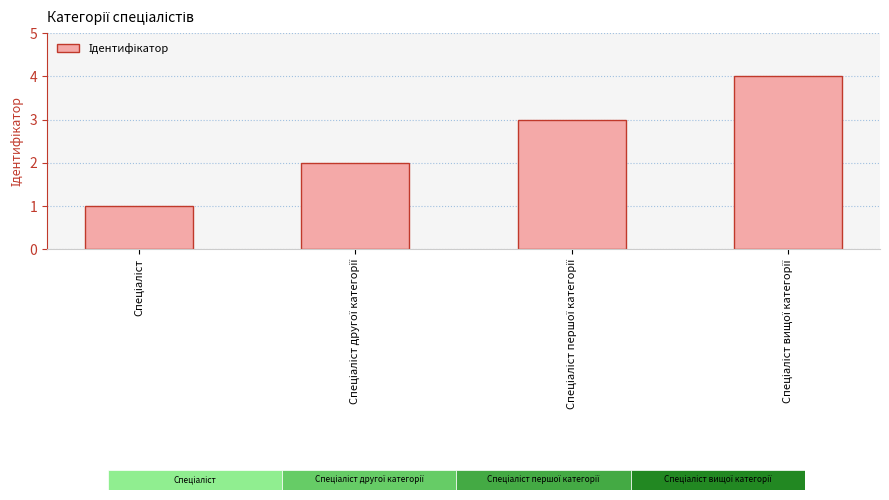

What is the maximum value shown in the chart?

4